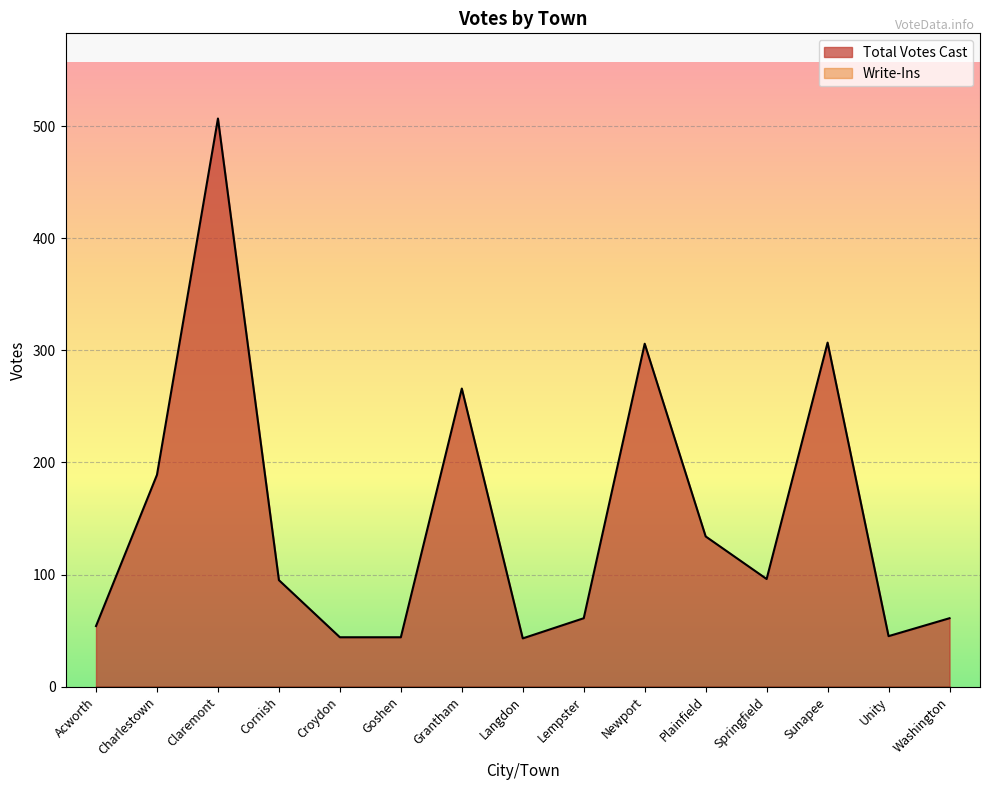

What is the smallest value displayed?

0